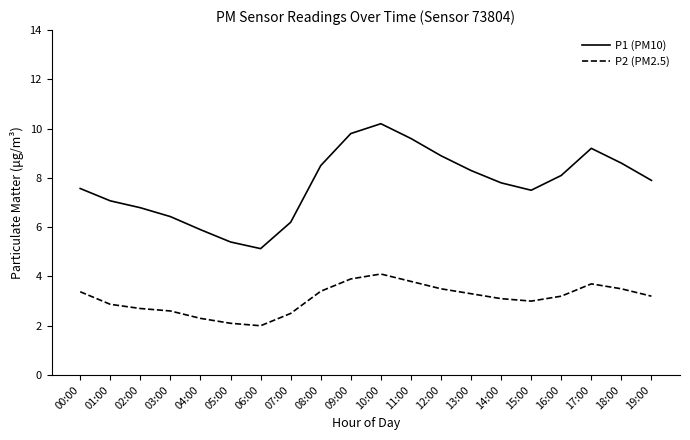

True or false: P2 (PM2.5) and P1 (PM10) cross at least once.

False